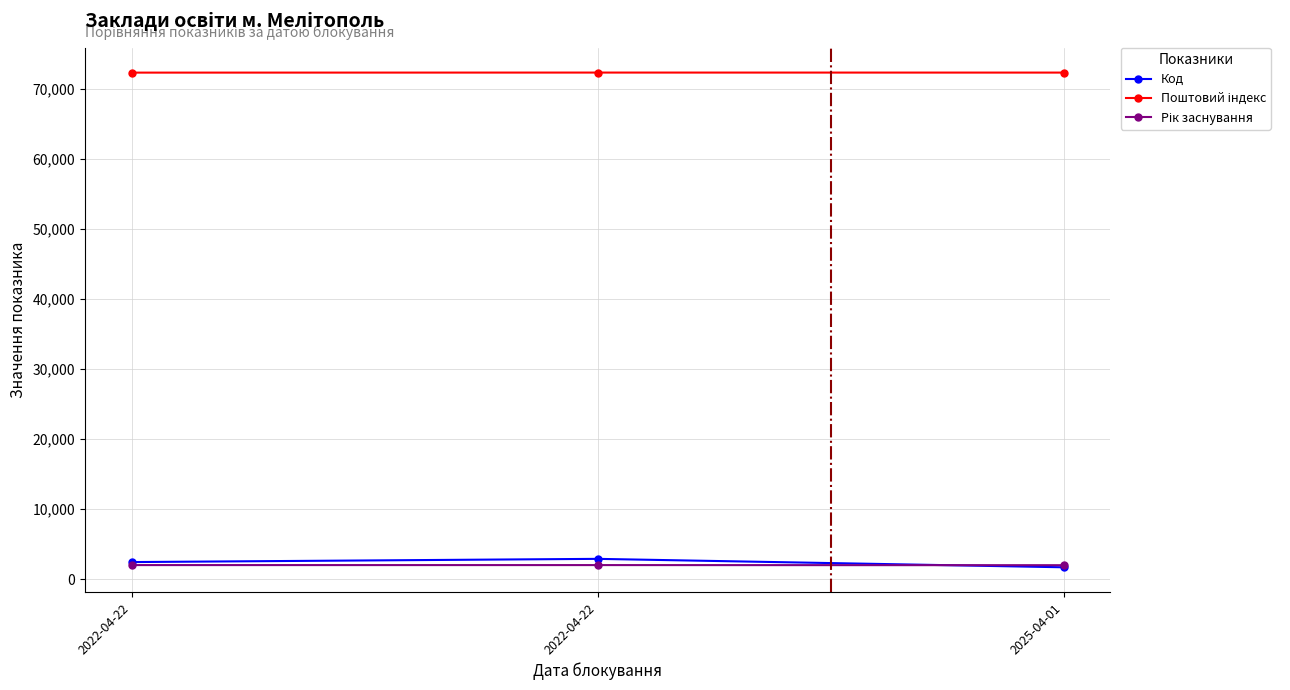

How many data points does each series have?

3